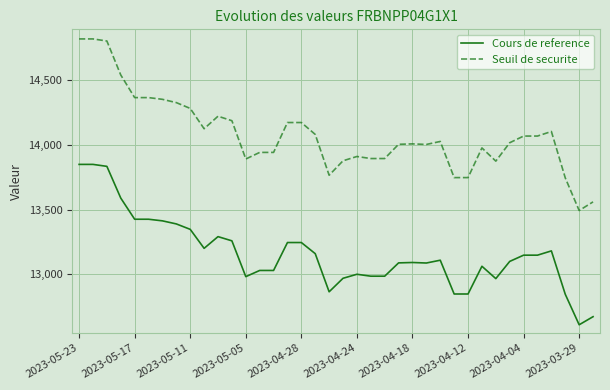

Rank the series by their maximum value, from highest to lowest.

Seuil de securite, Cours de reference